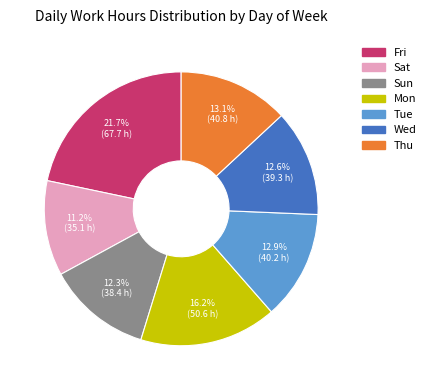

What is the smallest slice in the pie chart?

Sat